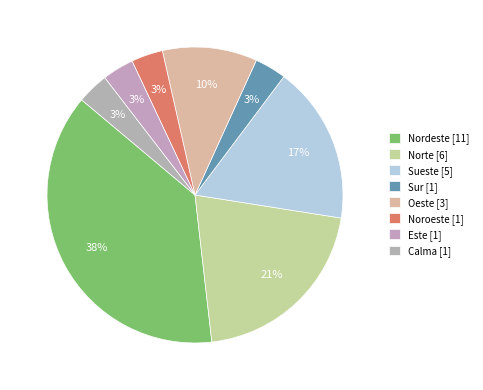

To the nearest percent, what is the difference between the Sueste and Nordeste slice percentages?

21%